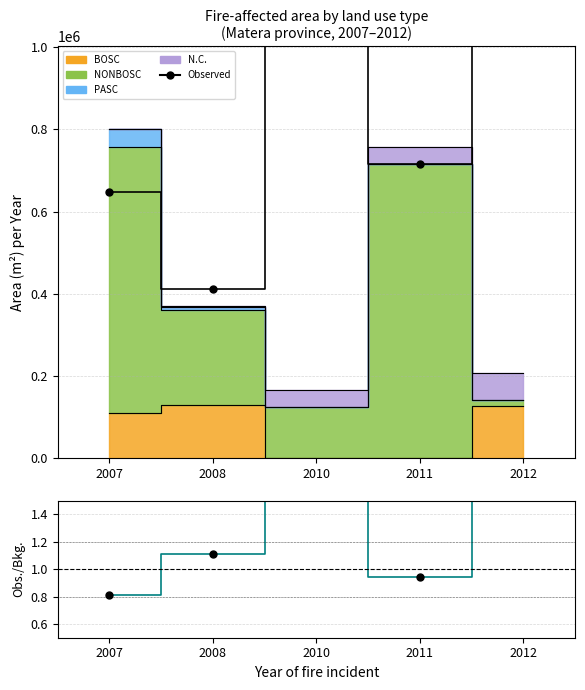

In Observed, how many points are lower than both neighbors (excluding endpoints)?

2